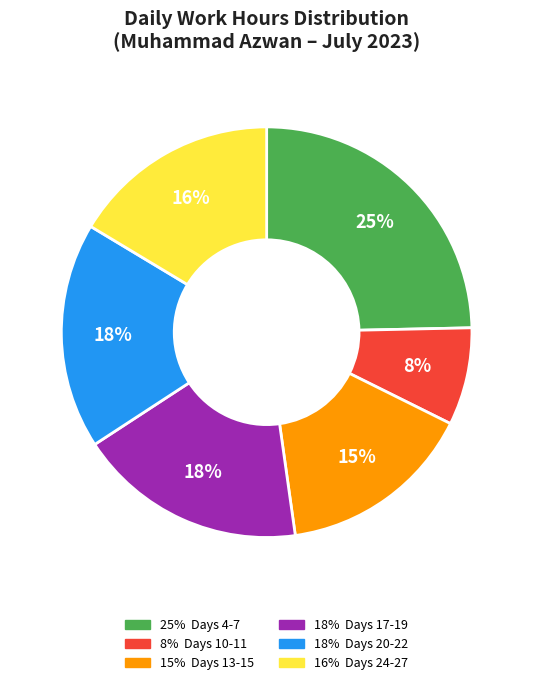

To the nearest percent, what is the difference between the largest and smallest slice percentages?

17%